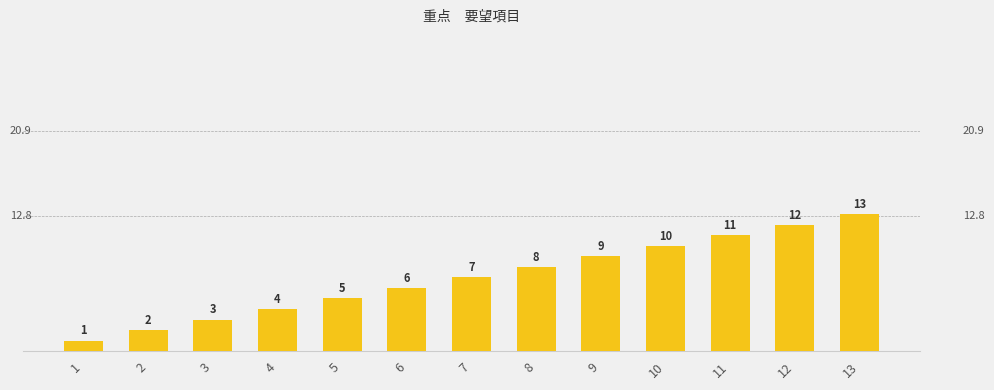

What is the maximum value shown in the chart?

13